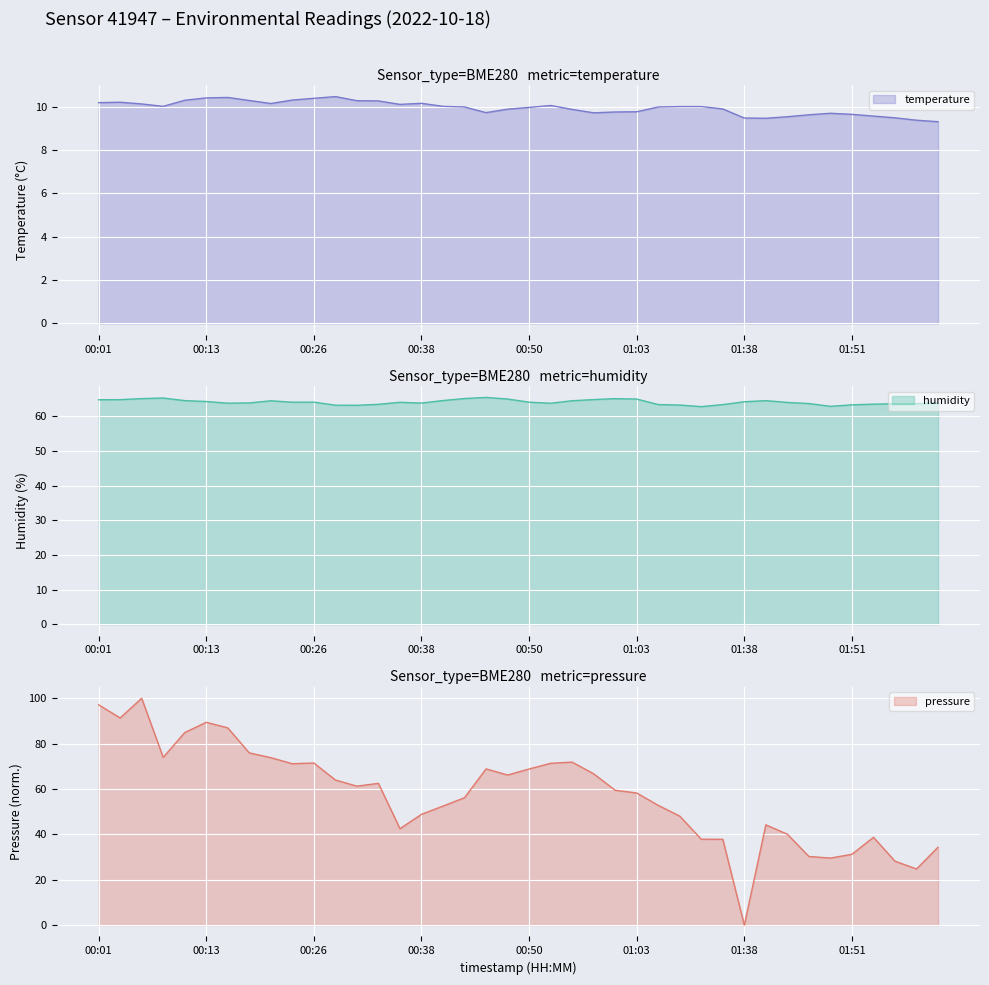

How many lines are shown in the chart?

3